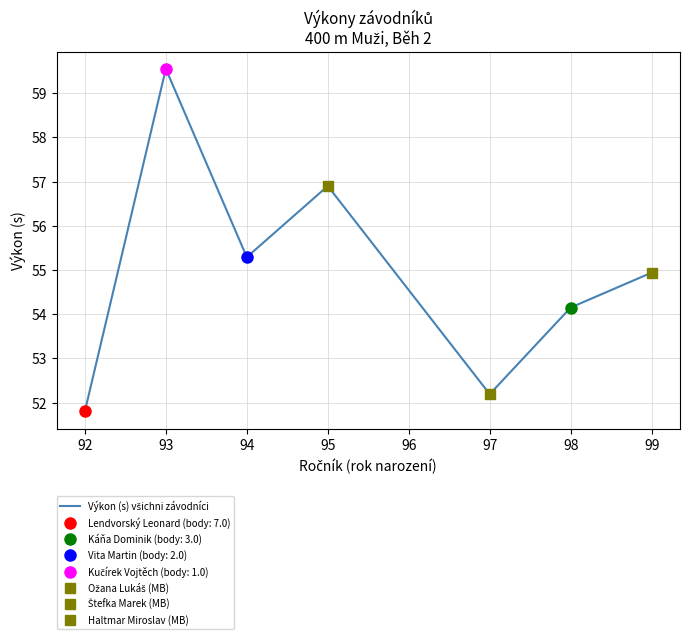

Reading right to left, list all the values displayed in this chart.

54.9	54.1	52.2	56.9	55.3	59.5	51.8